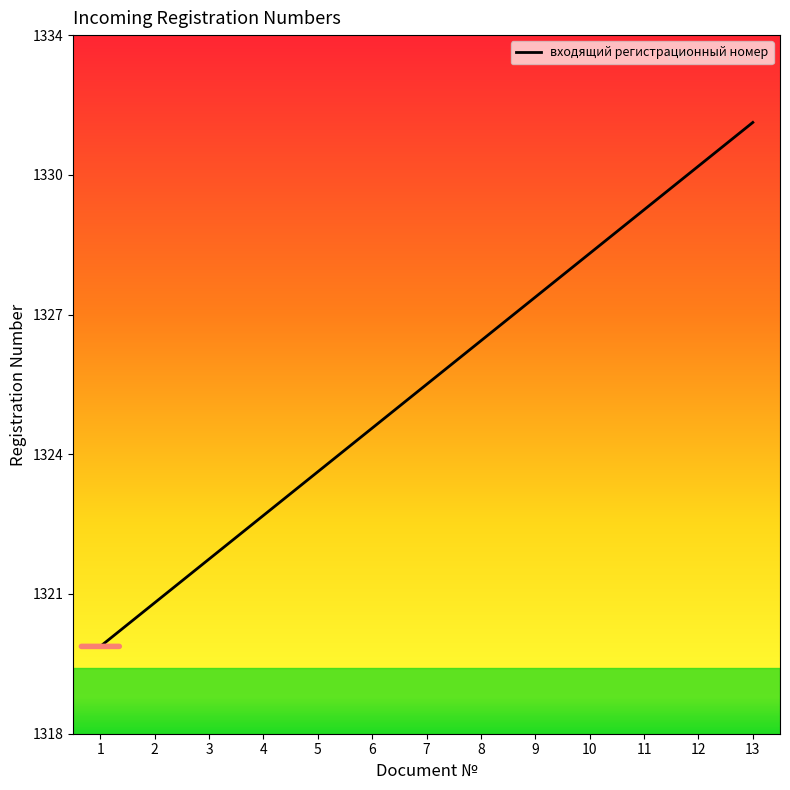

Does the chart display data point markers on the line(s)?

No